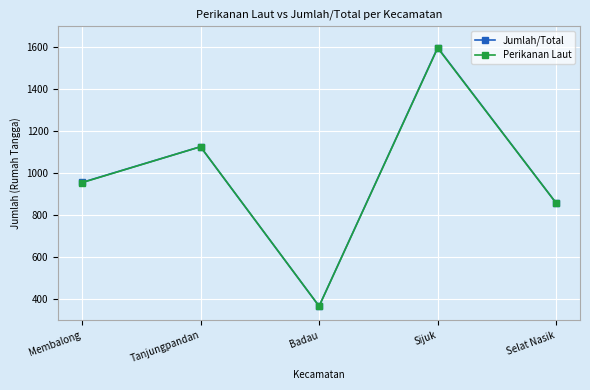

Reading left to right, extract all data points from this chart.

Jumlah/Total: 957	1127	368	1599	858
Perikanan Laut: 956	1127	368	1597	858